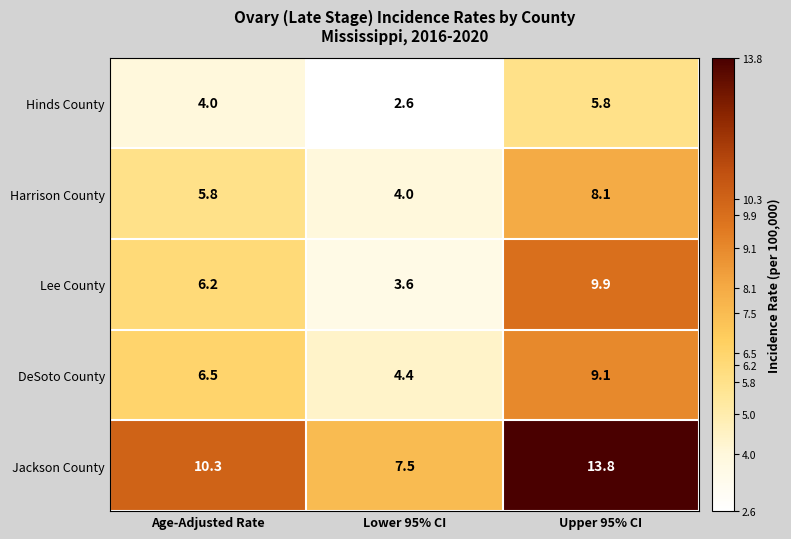

Which series changed the most between Age-Adjusted Rate and Lower 95% CI?

Jackson County